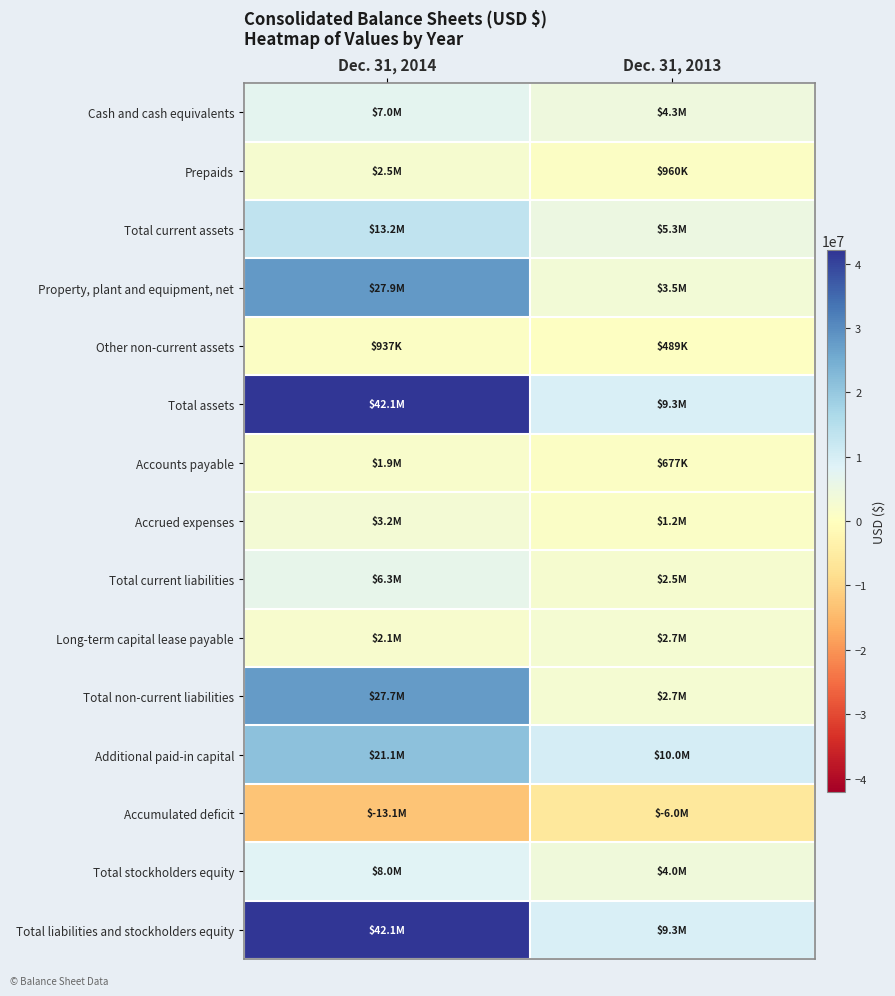

What is the difference between the highest and lowest values at Dec. 31, 2013?

16005698